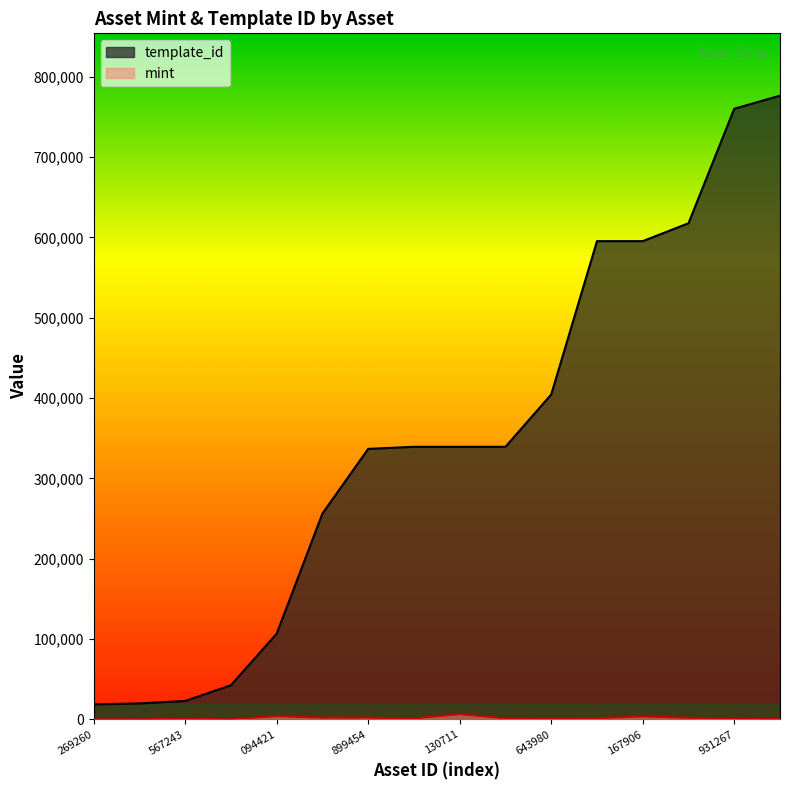

Rank the series by their average value, from lowest to highest.

mint, template_id